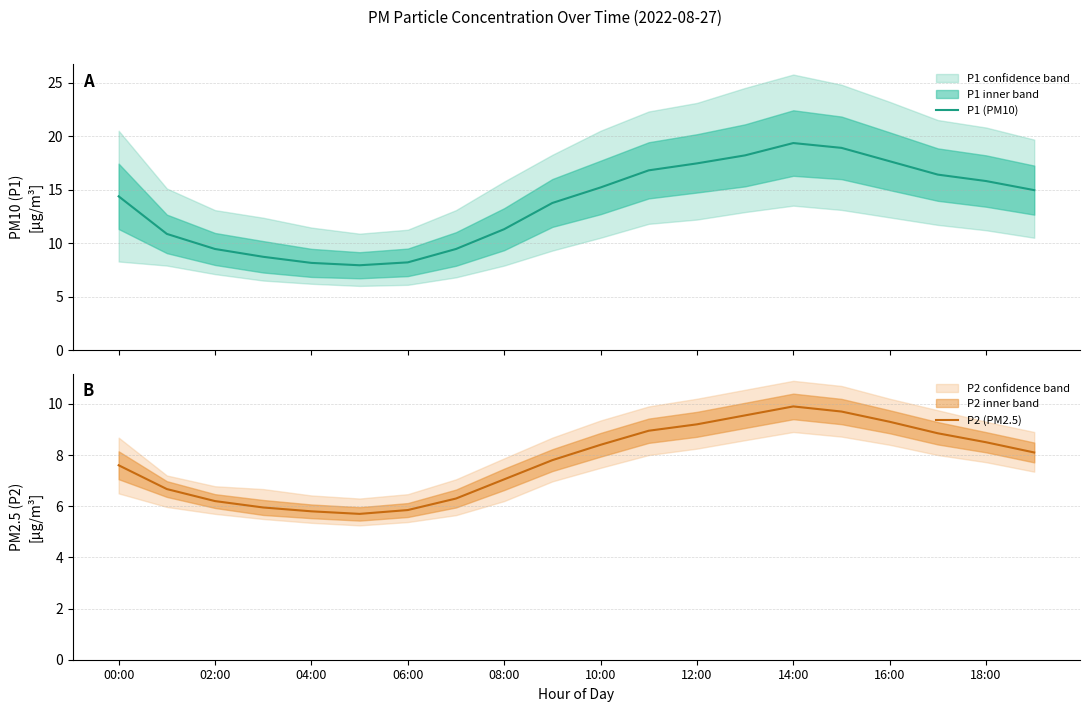

True or false: P2 (PM2.5) has a value of 5.8 at 06:00.

True